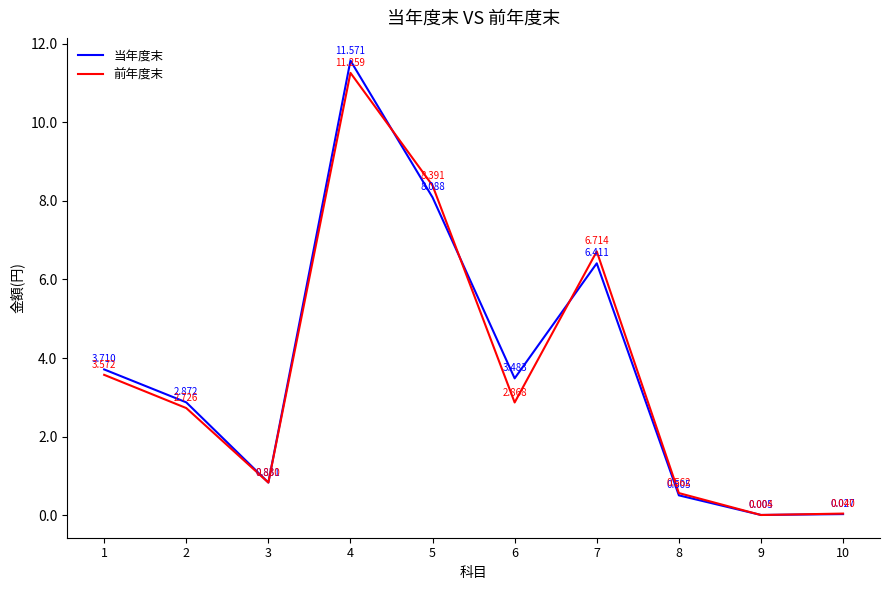

What are all the series names shown in the legend?

当年度末, 前年度末